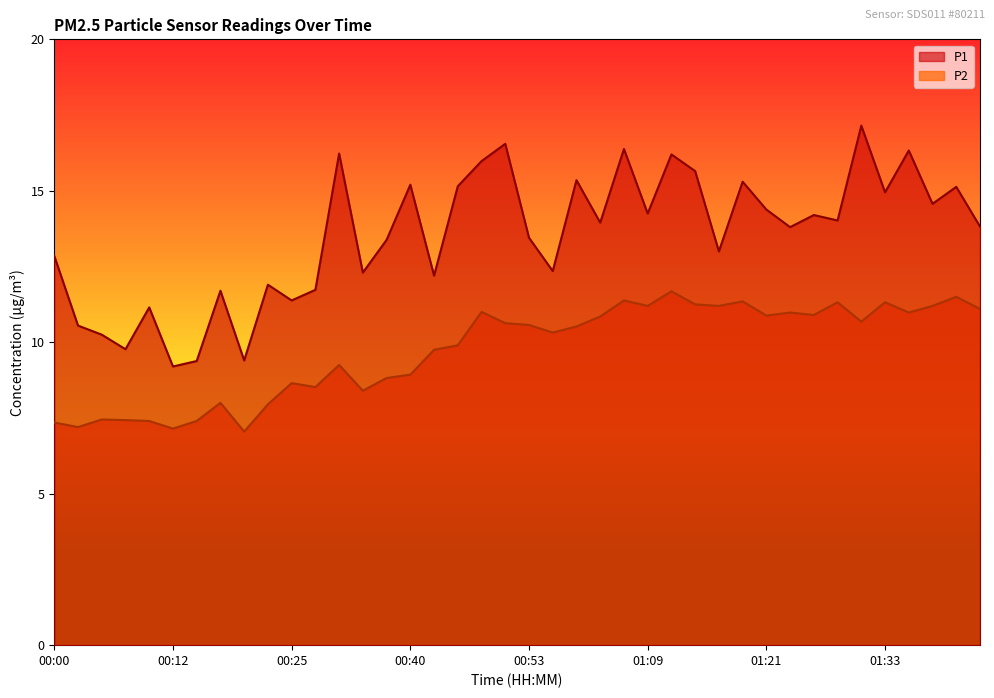

Which series changed the most between 00:00 and 01:09?

P2